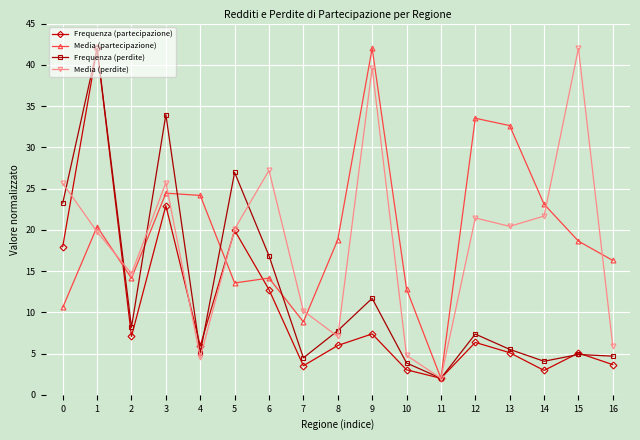

What is the difference between the Media (perdite) values at 13 and 1?

0.7